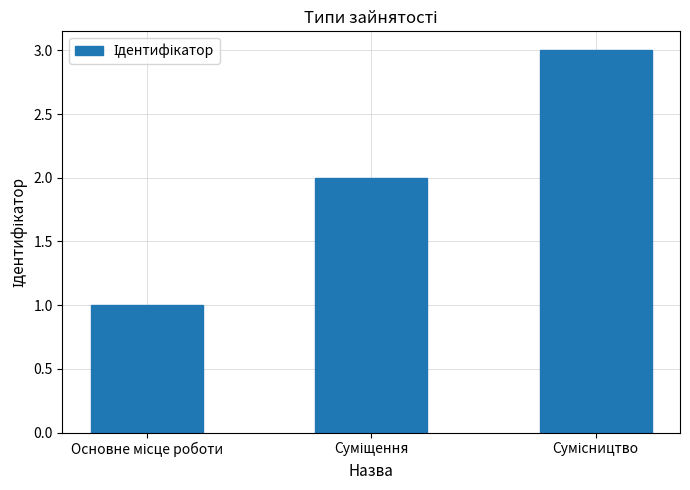

What is the maximum value shown in the chart?

3